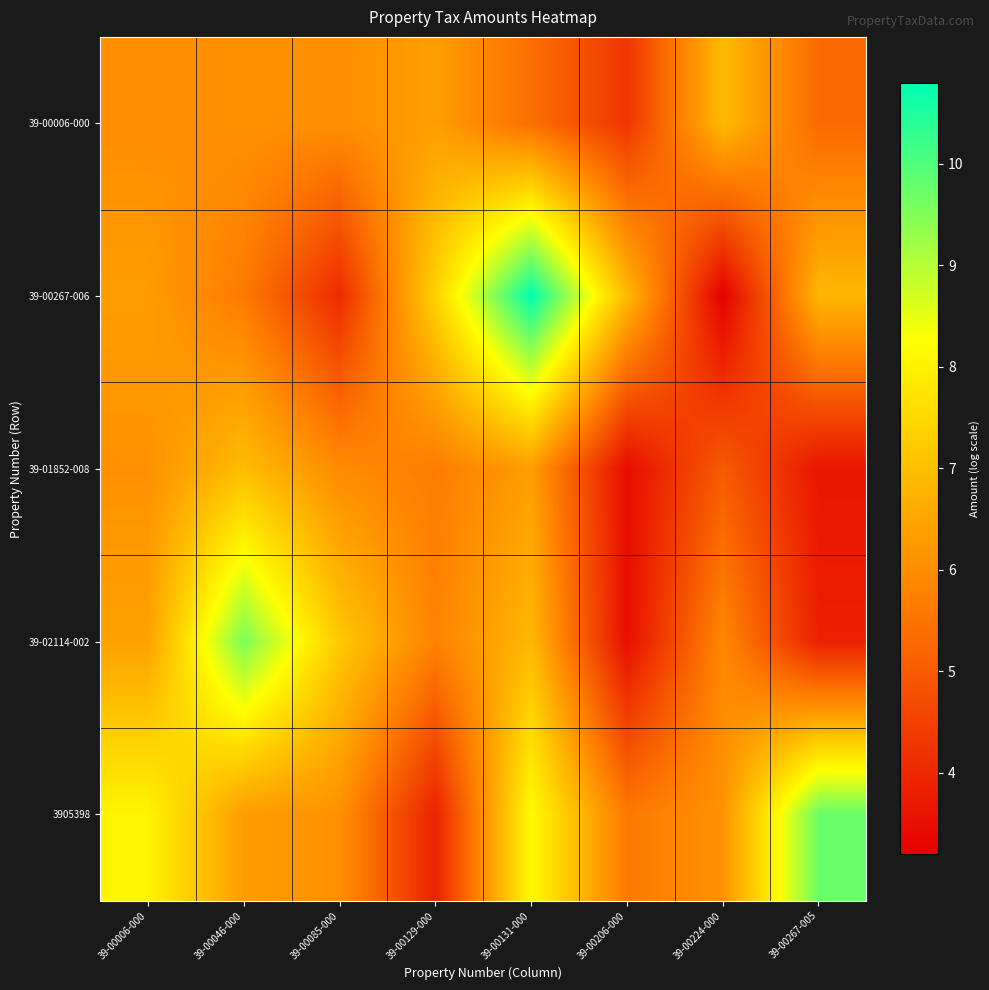

At which category is the sum across all series the highest?

39-00131-000